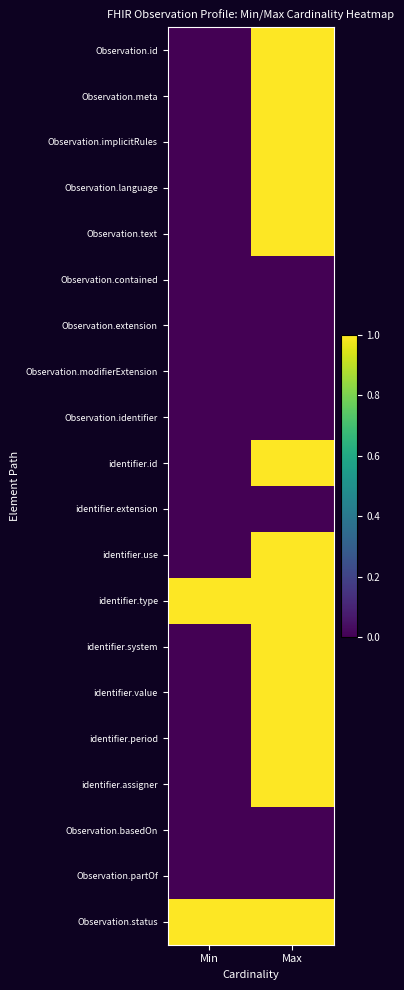

What is the maximum value shown in the chart?

1